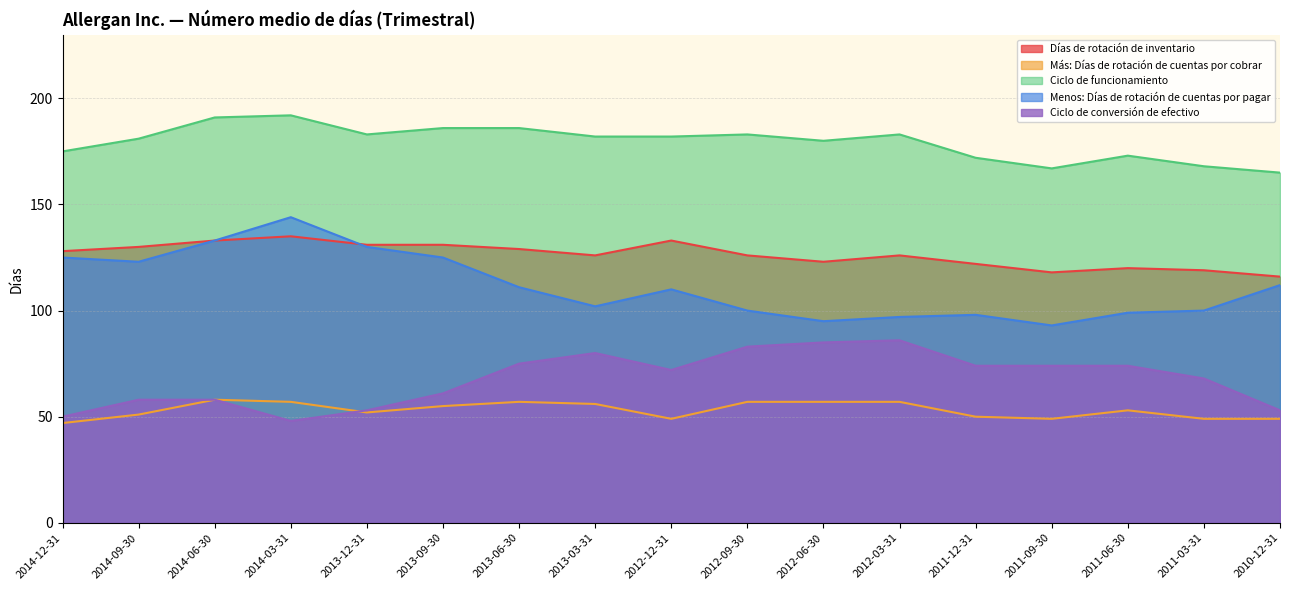

What is the sum of all Días de rotación de inventario values?

2146